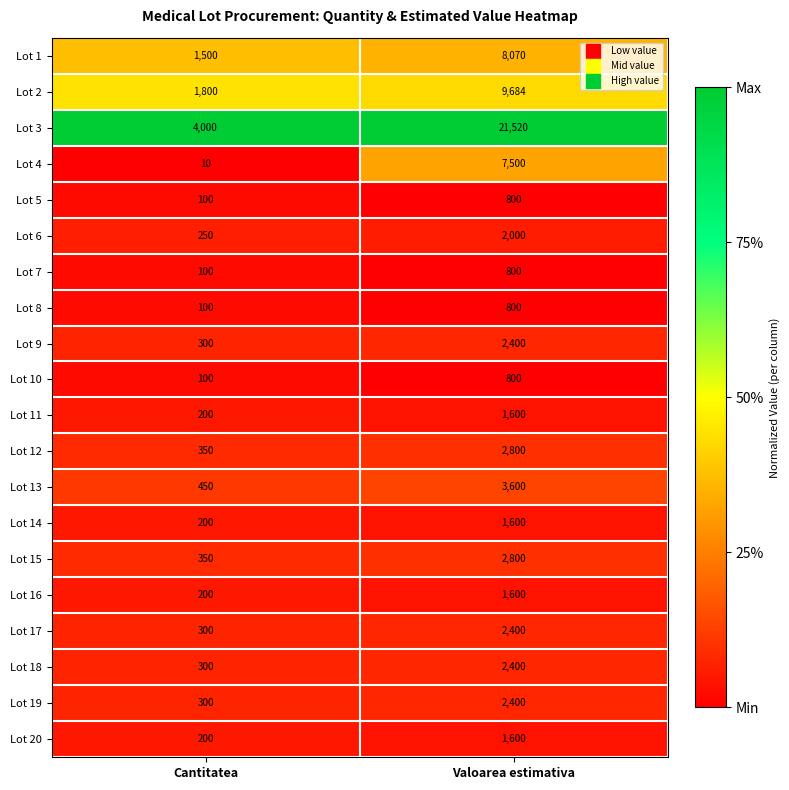

Which series has the largest total across all categories?

Lot 3